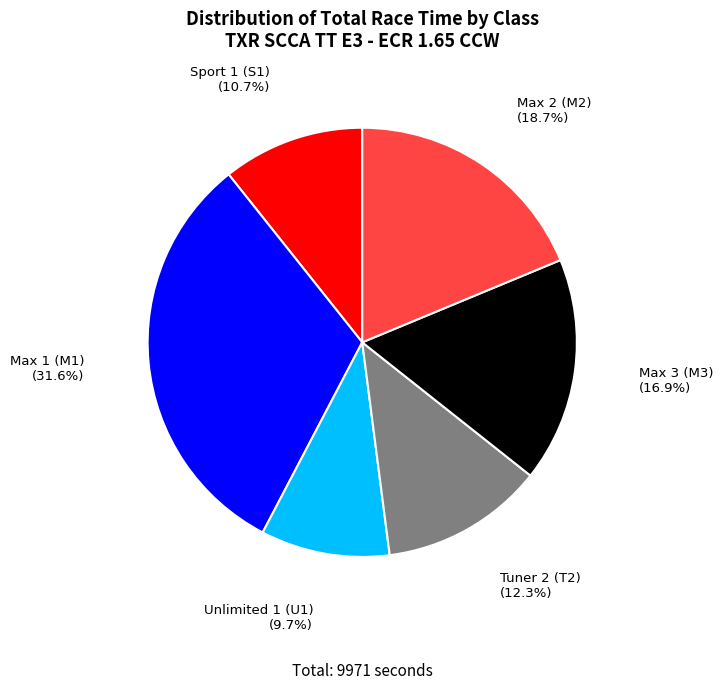

Does any single category account for the majority?

No